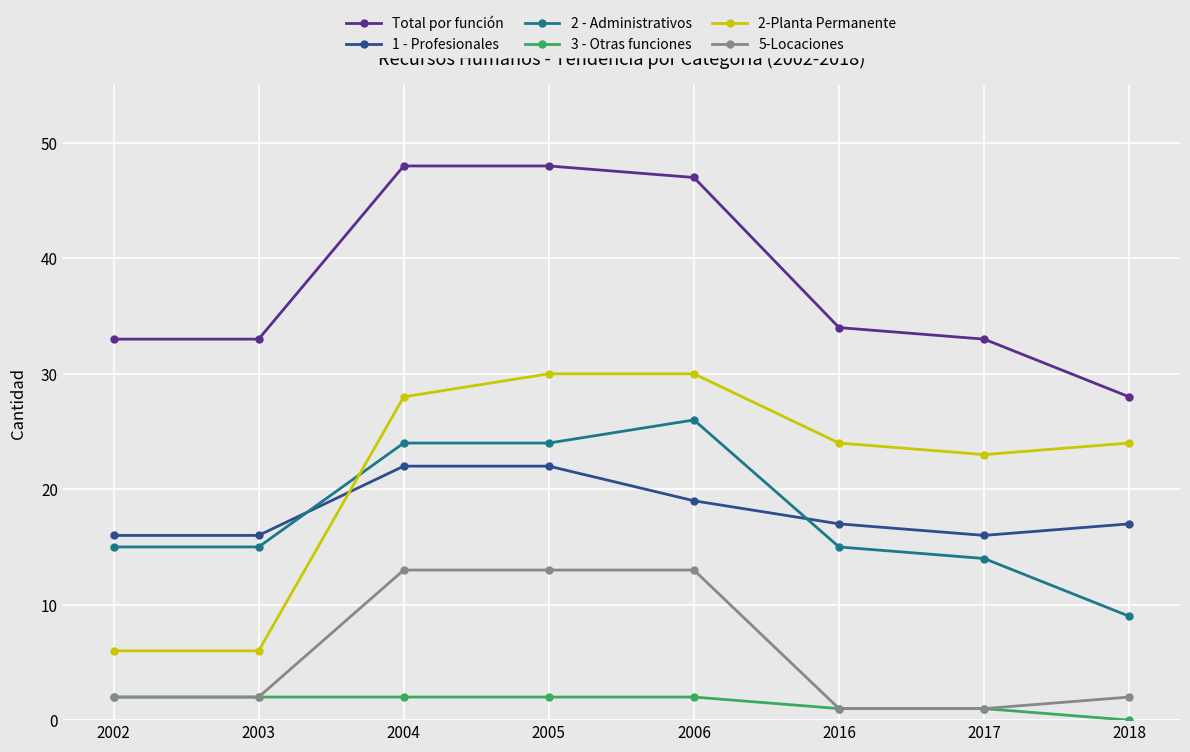

What is the sum of all 5-Locaciones values?

47